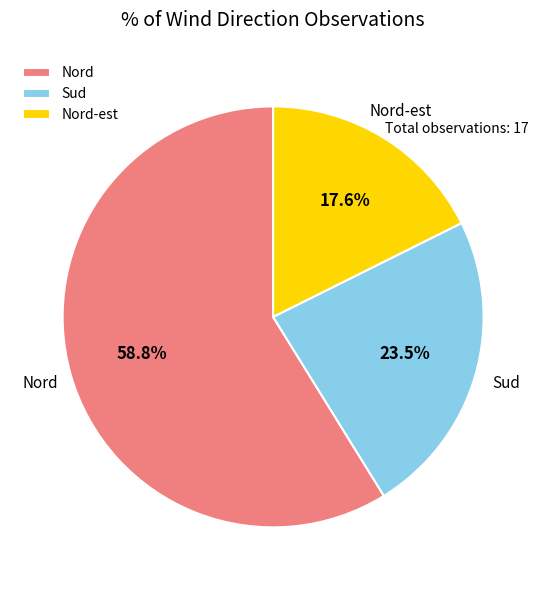

Between Nord and Sud, which is larger?

Nord